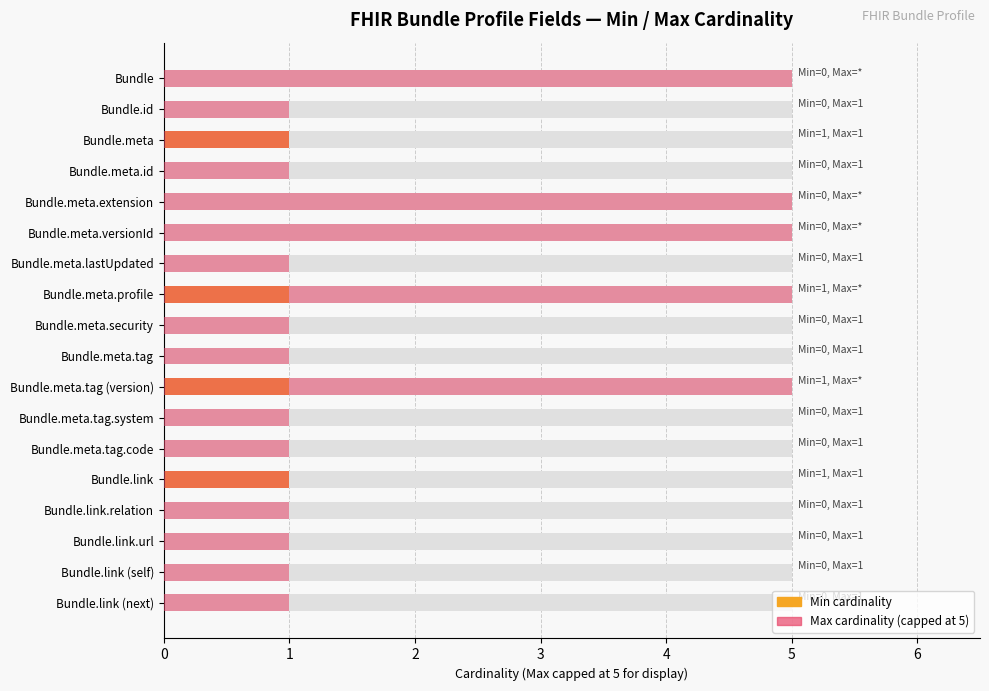

True or false: Min has a value of 0 at Bundle.meta.extension.

False